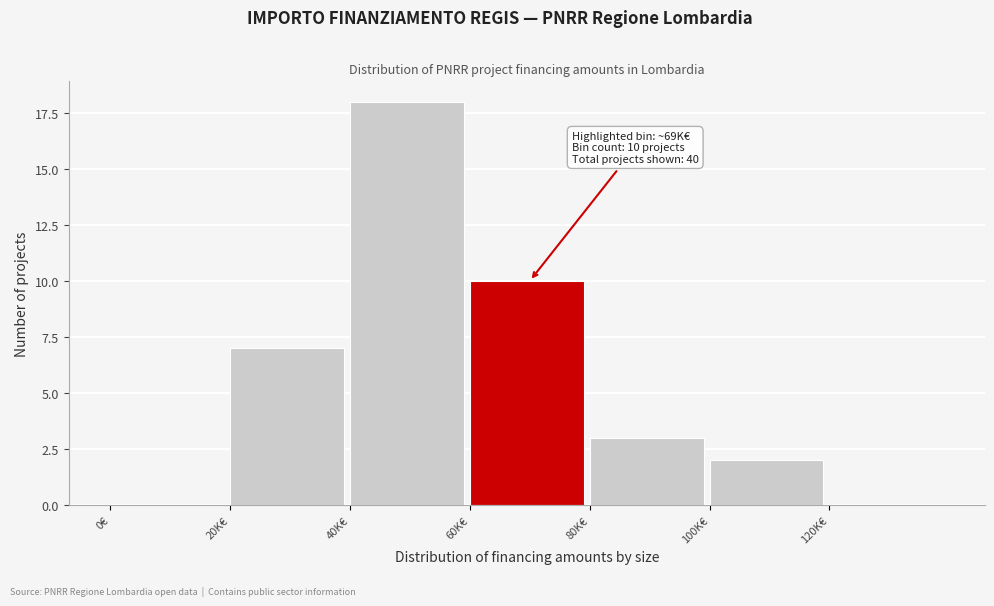

Reading right to left, transcribe all the data shown in this chart.

120K€=0	100K€=2	80K€=3	60K€=10	40K€=18	20K€=7	0€=0